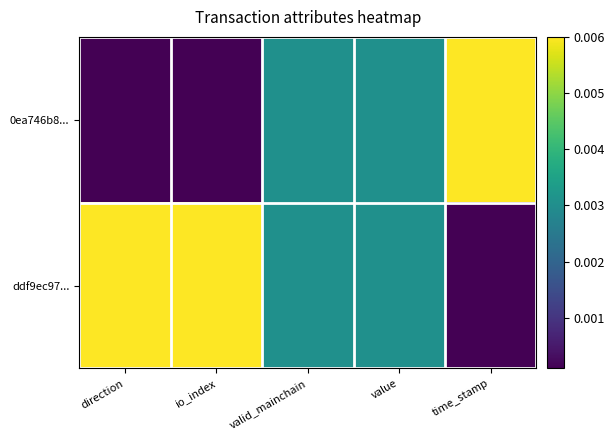

Rank the series by their average value, from lowest to highest.

0ea746b8..., ddf9ec97...